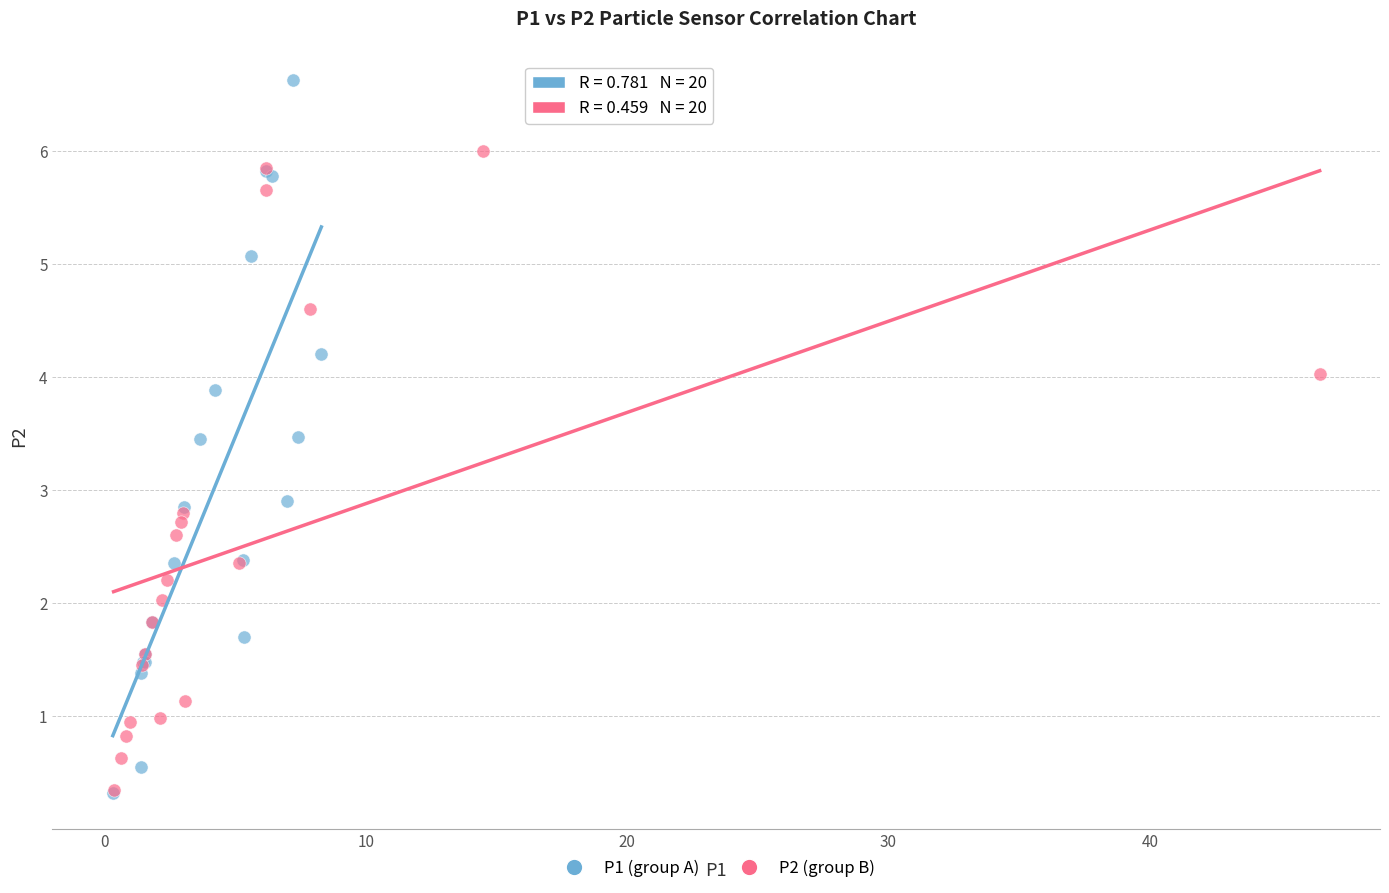

Which series contains the highest Y value?

P1 (group A)